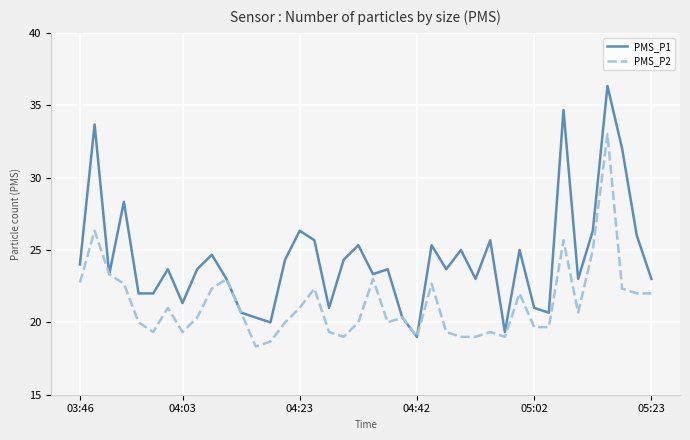

What is the difference between the maximum and minimum values in the PMS_P1 series?

17.3